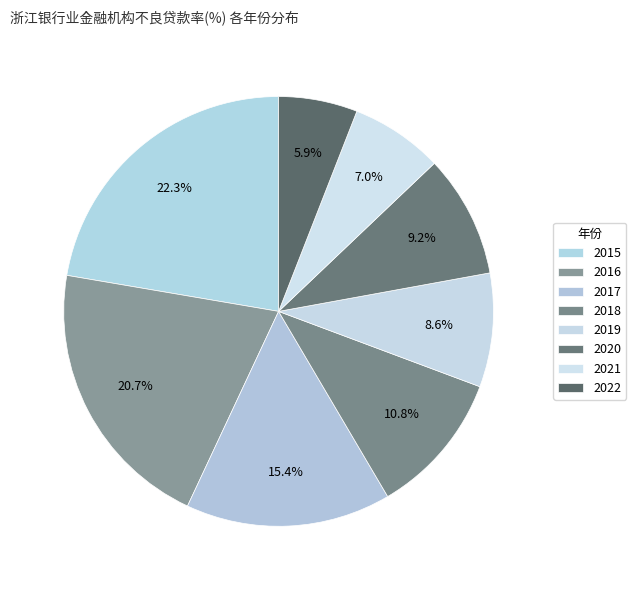

What is the smallest slice in the pie chart?

2022